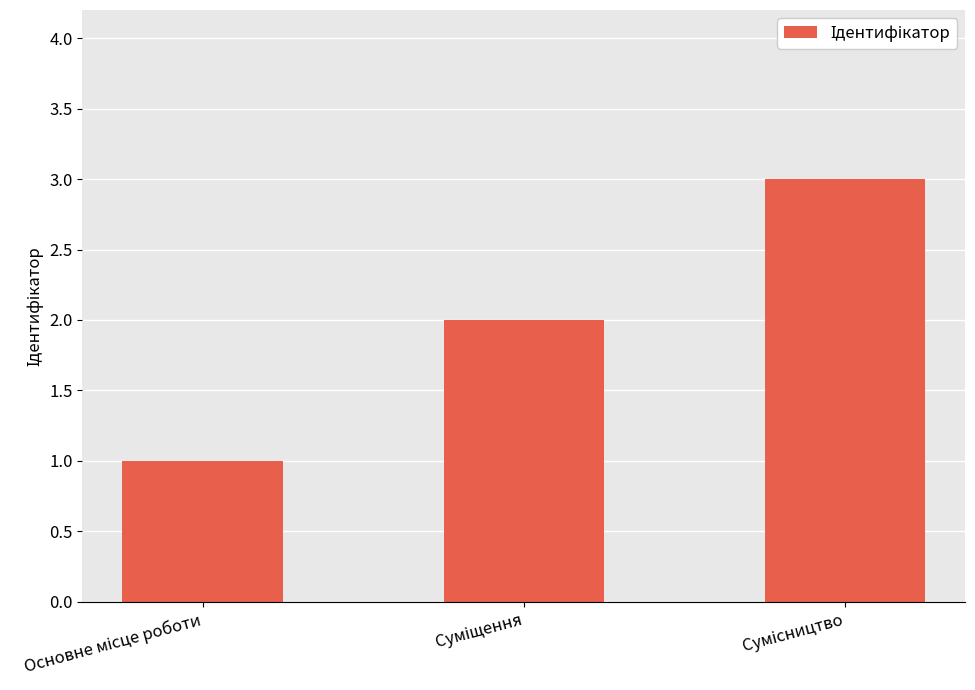

What is the maximum value shown in the chart?

3